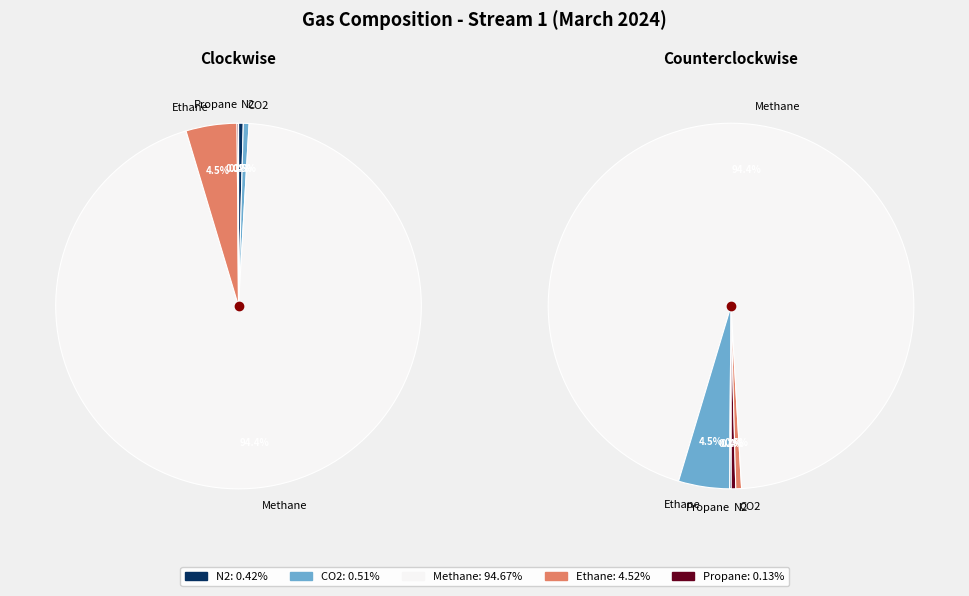

Which series has the largest range (max minus min)?

Methane